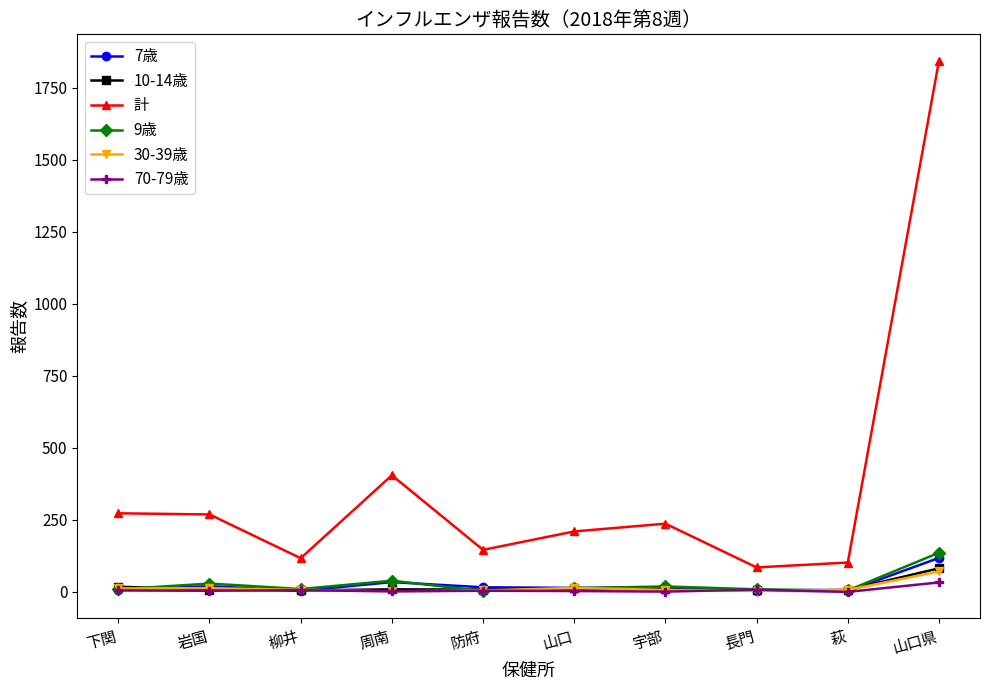

True or false: 9歳 has more than 1 interior local peaks.

True